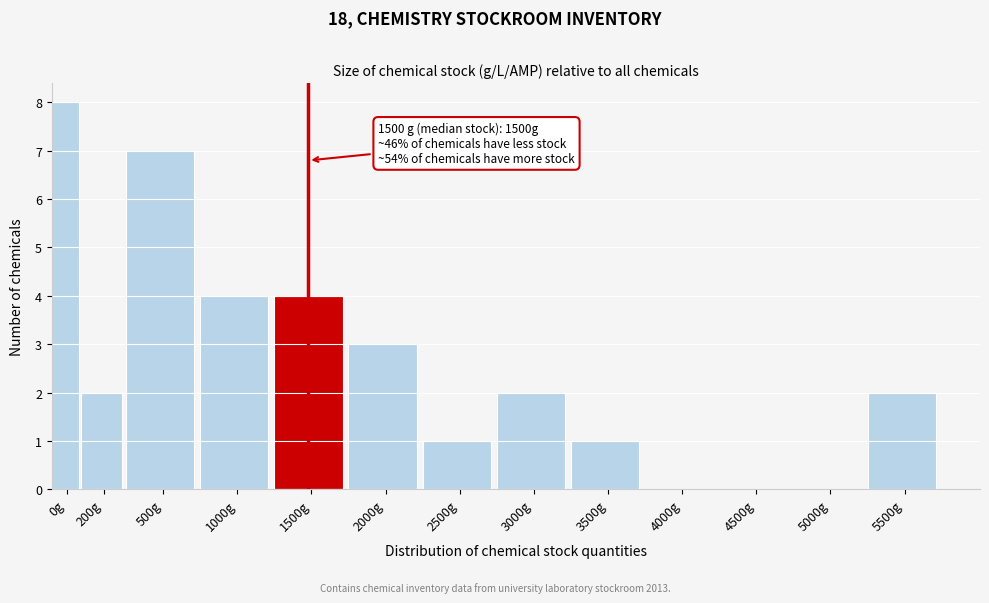

Reading left to right, extract all data points from this chart.

0g=8	200g=2	500g=7	1000g=4	1500g=4	2000g=3	2500g=1	3000g=2	3500g=1	4000g=0	4500g=0	5000g=0	5500g=2